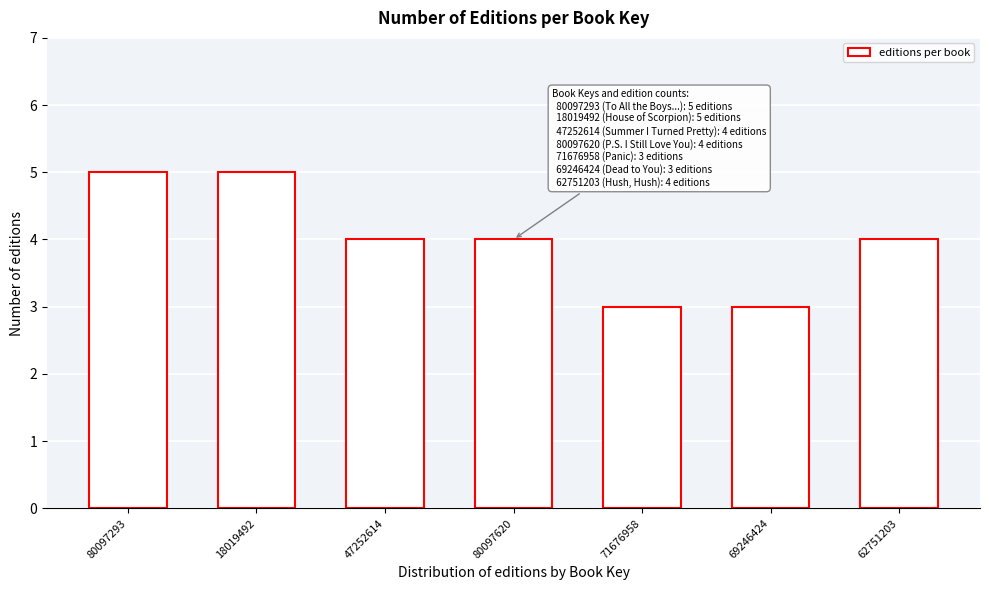

Reading left to right, transcribe all the data shown in this chart.

5	5	4	4	3	3	4